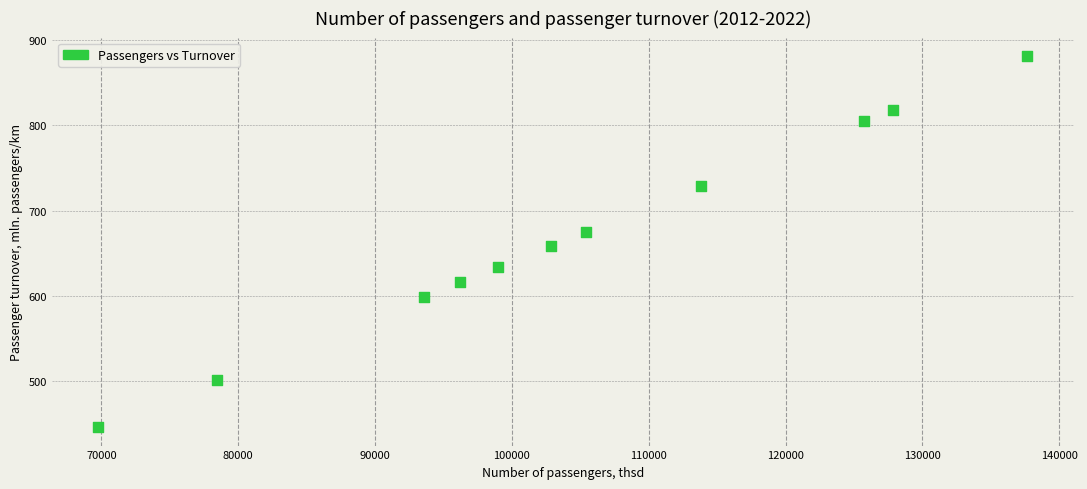

What is the range of X values (max minus min)?

67883.8